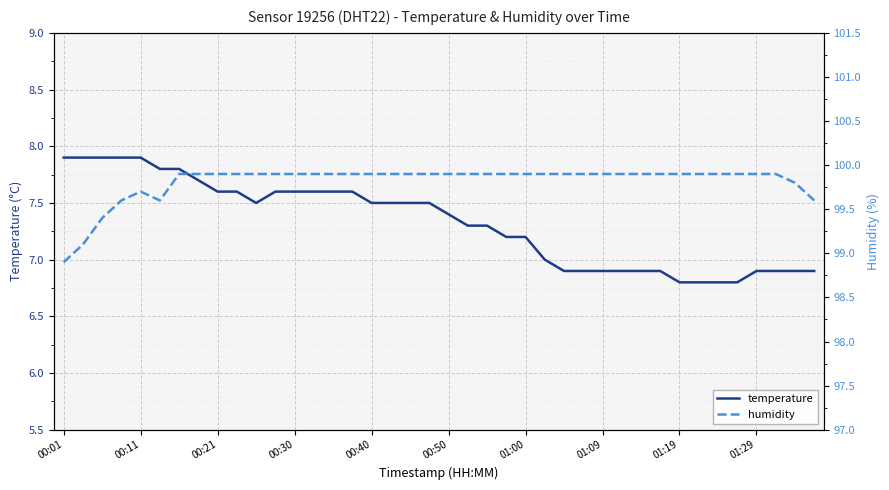

Read the humidity value at 15.

99.9